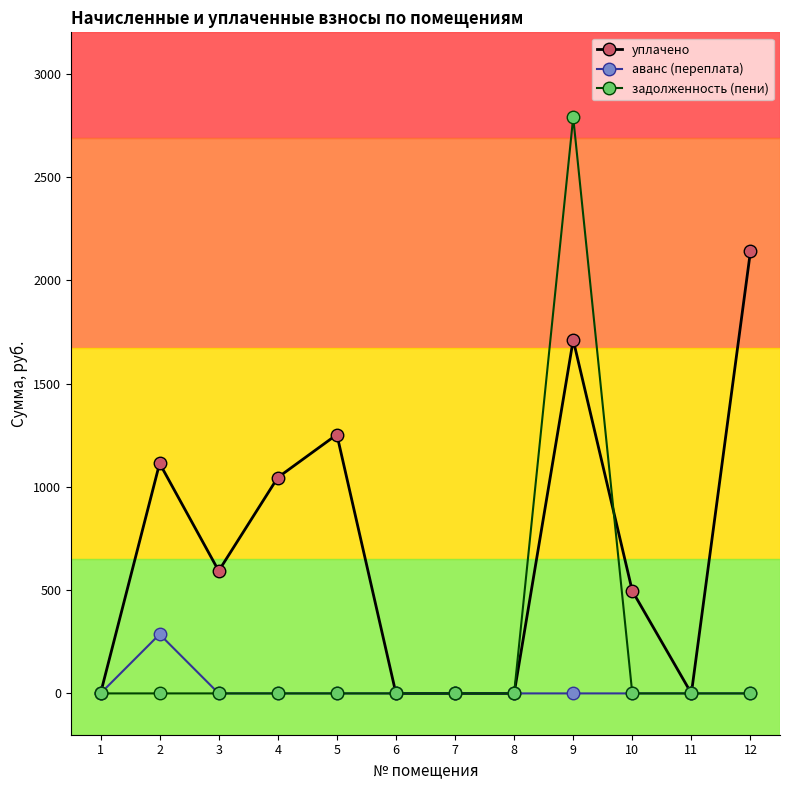

The value of аванс (переплата) at 9 is -141.4. True or false?

False